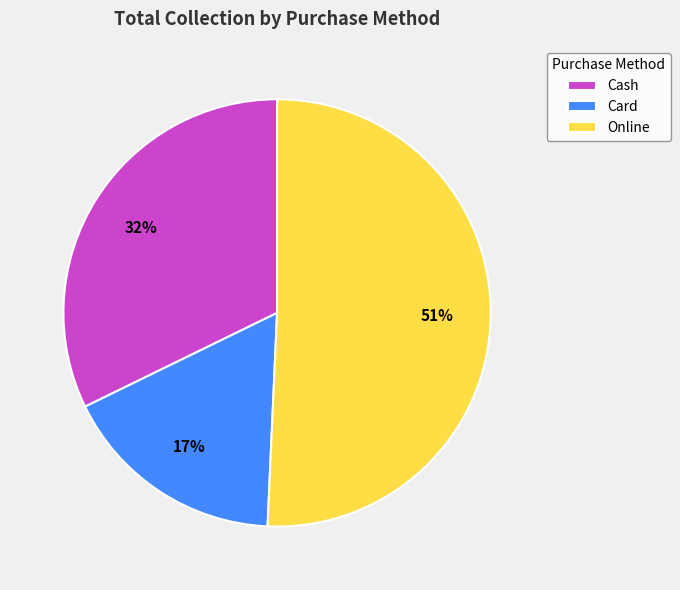

True or false: Card accounts for 17% of the total.

True